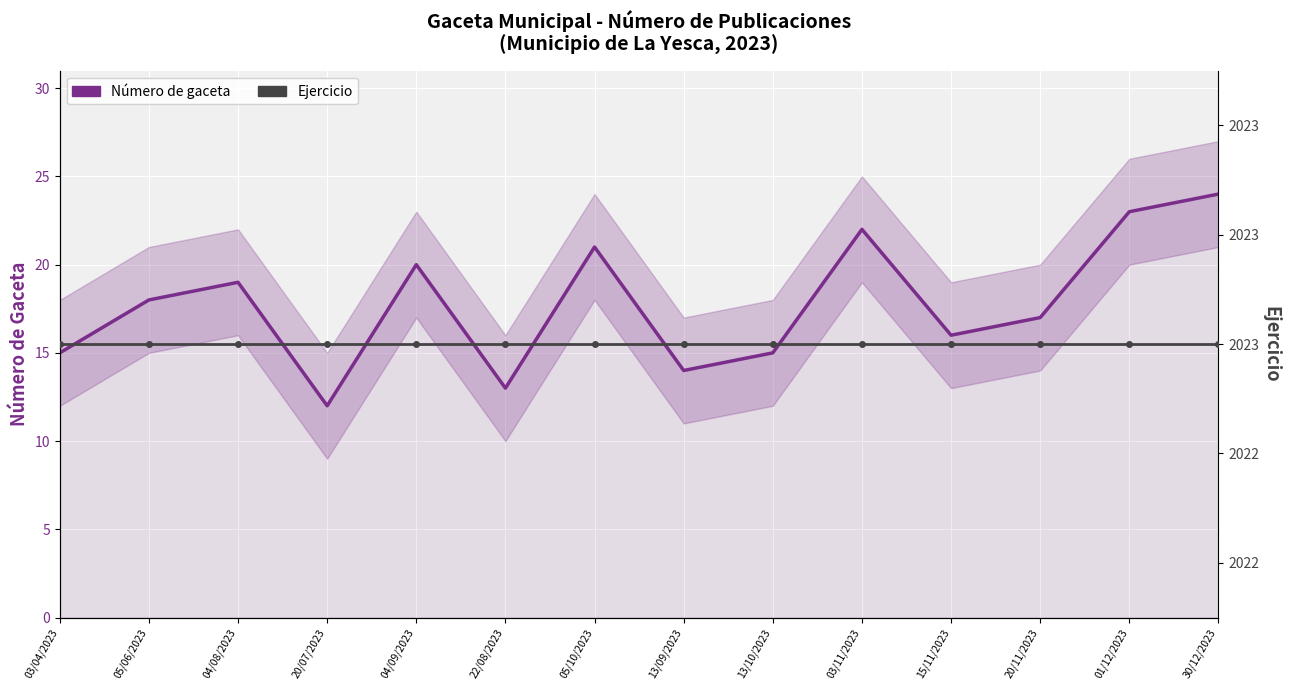

What is the smallest value displayed?

12